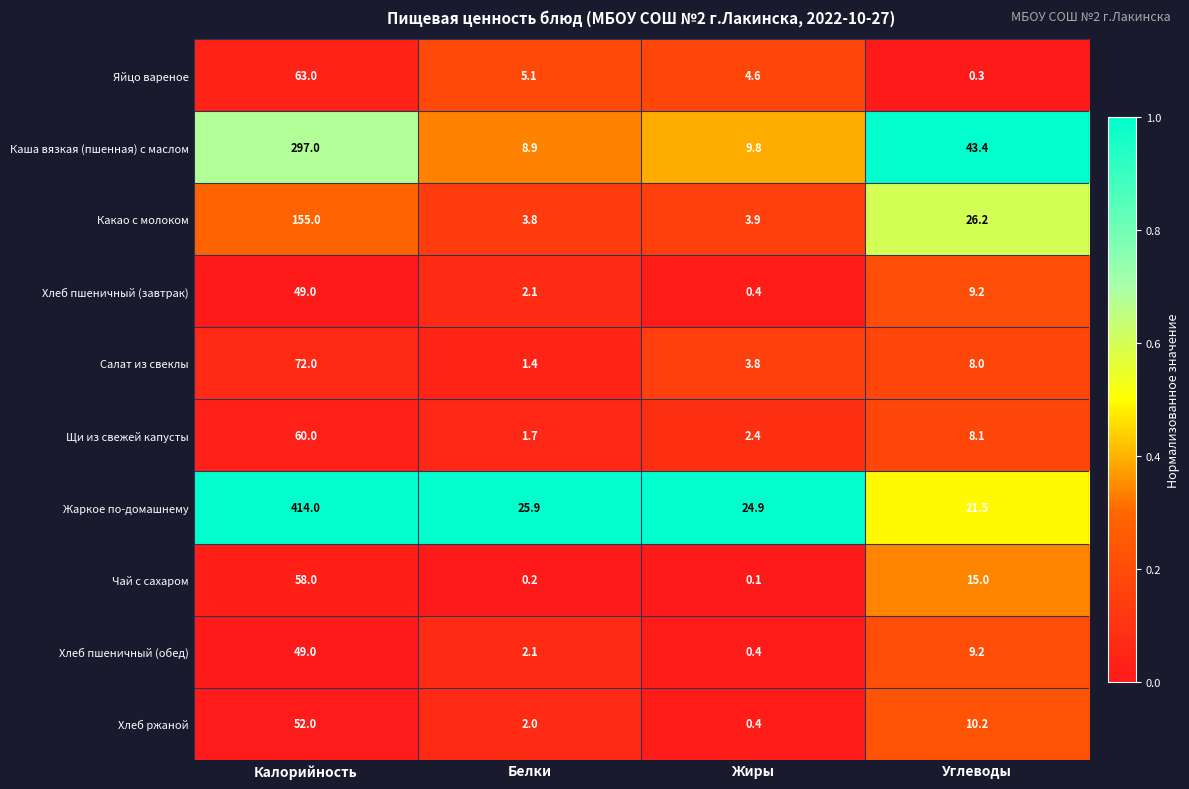

Between Калорийность and Жиры, which series saw the biggest shift?

Жаркое по-домашнему